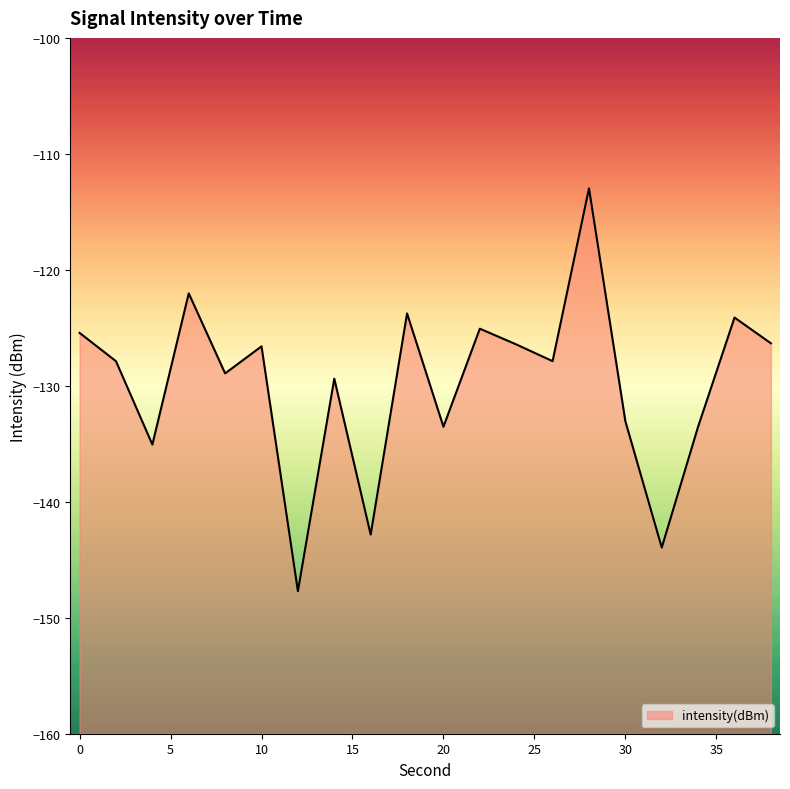

What is the smallest value displayed?

-147.7